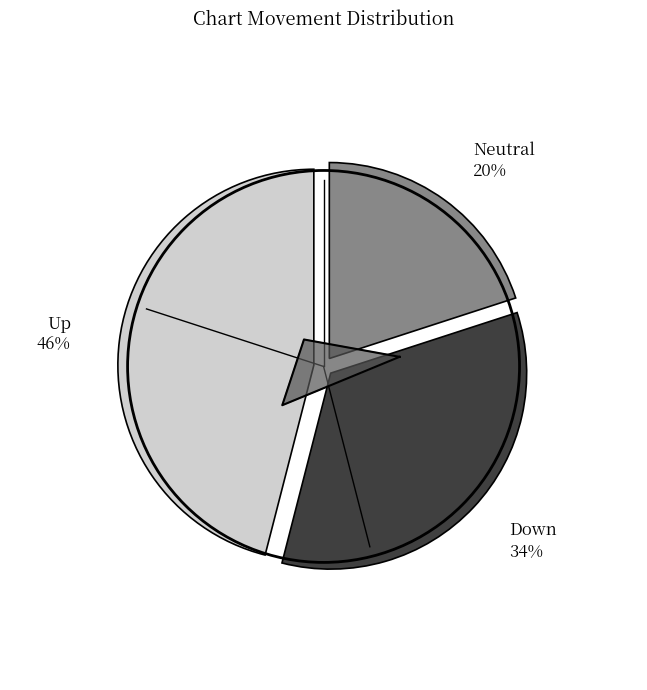

To the nearest percent, what is the combined percentage of - and down?

54%